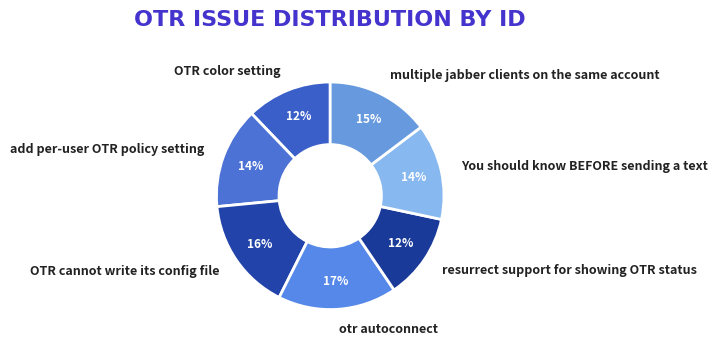

How many segments does this pie chart have?

7